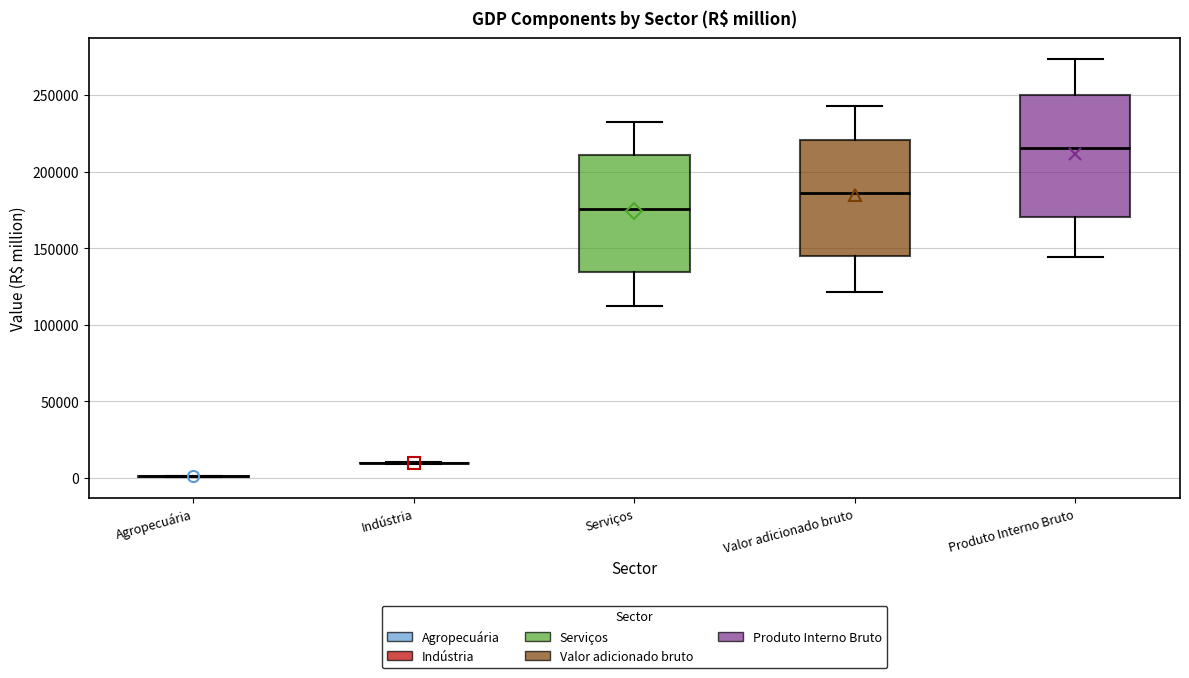

Reading left to right, transcribe this box plot: for each box, give where its median line is, the range the box spans, and where its two whiskers end, as read against the y-axis. The values are not printed on the chart, so give them approximately, as read against the axis.

Agropecuária: box collapsed to a line at 0, whiskers 0 to 0
Indústria: box collapsed to a line at 10000, whiskers 10000 to 10000
Serviços: median 175000, box 135000 to 210000, whiskers 110000 to 230000
Valor adicionado bruto: median 185000, box 145000 to 220000, whiskers 120000 to 245000
Produto Interno Bruto: median 215000, box 170000 to 250000, whiskers 145000 to 275000